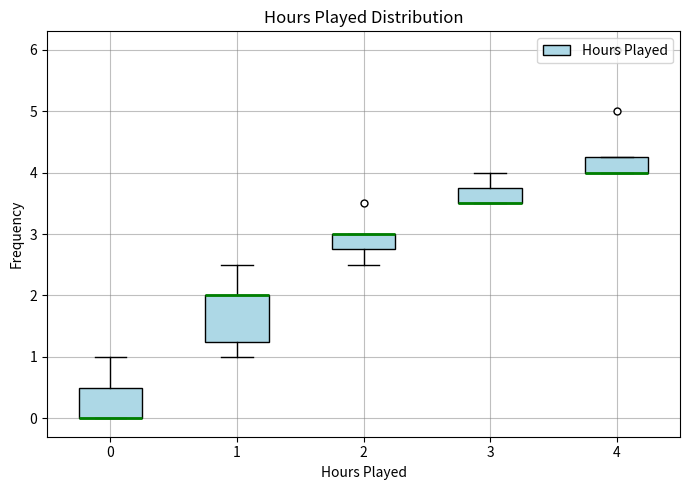

Reading left to right, transcribe this box plot: for each box, give where its median line is, the range the box spans, and where its two whiskers end, as read against the y-axis. The values are not printed on the chart, so give them approximately, as read against the axis.

0: median 0.0 (drawn on the box's lower edge), box 0.0 to 0.5, whiskers 0.0 to 1.0
1: median 2.0 (drawn on the box's upper edge), box 1.3 to 2.0, whiskers 1.0 to 2.5
2: median 3.0 (drawn on the box's upper edge), box 2.8 to 3.0, whiskers 2.5 to 3.0
3: median 3.5 (drawn on the box's lower edge), box 3.5 to 3.8, whiskers 3.5 to 4.0
4: median 4.0 (drawn on the box's lower edge), box 4.0 to 4.3, whiskers 4.0 to 4.3